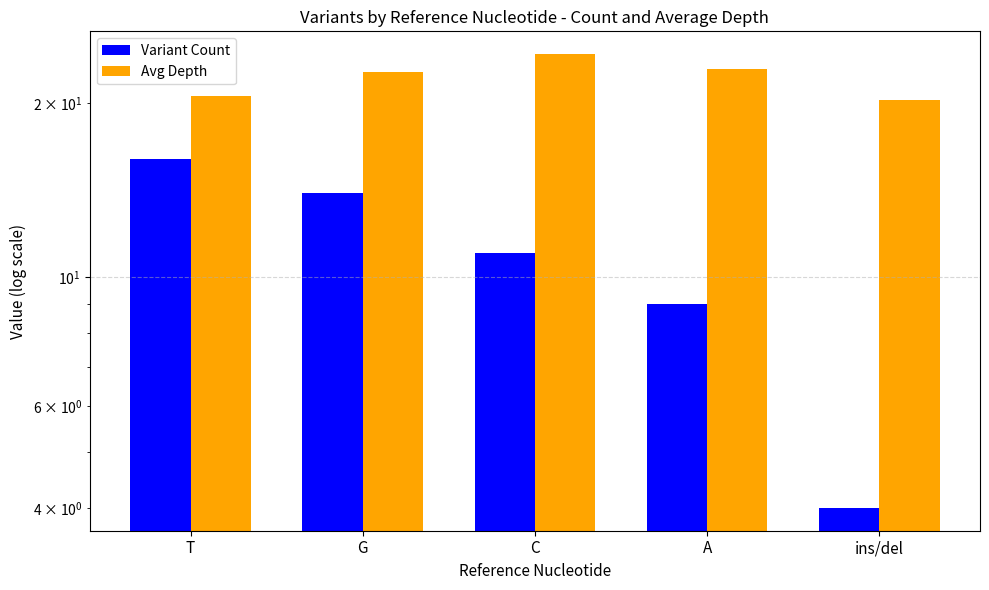

Which category has the lowest value in the Avg Depth series?

ins/del